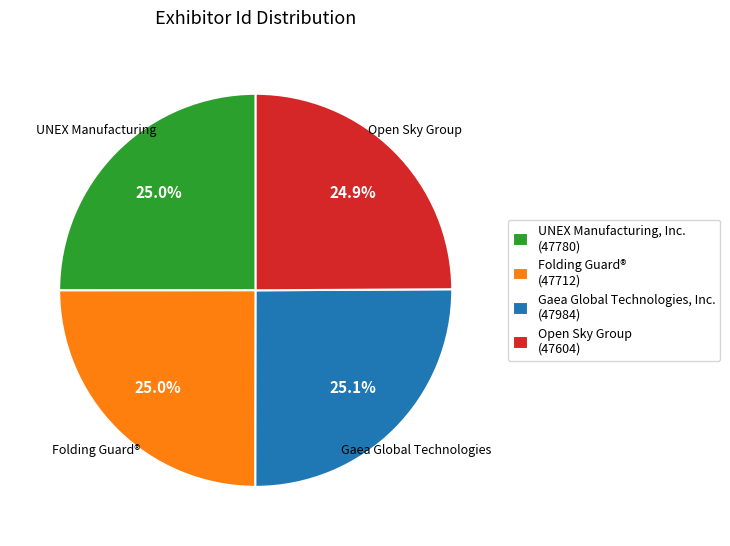

Count the number of slices in the pie.

4